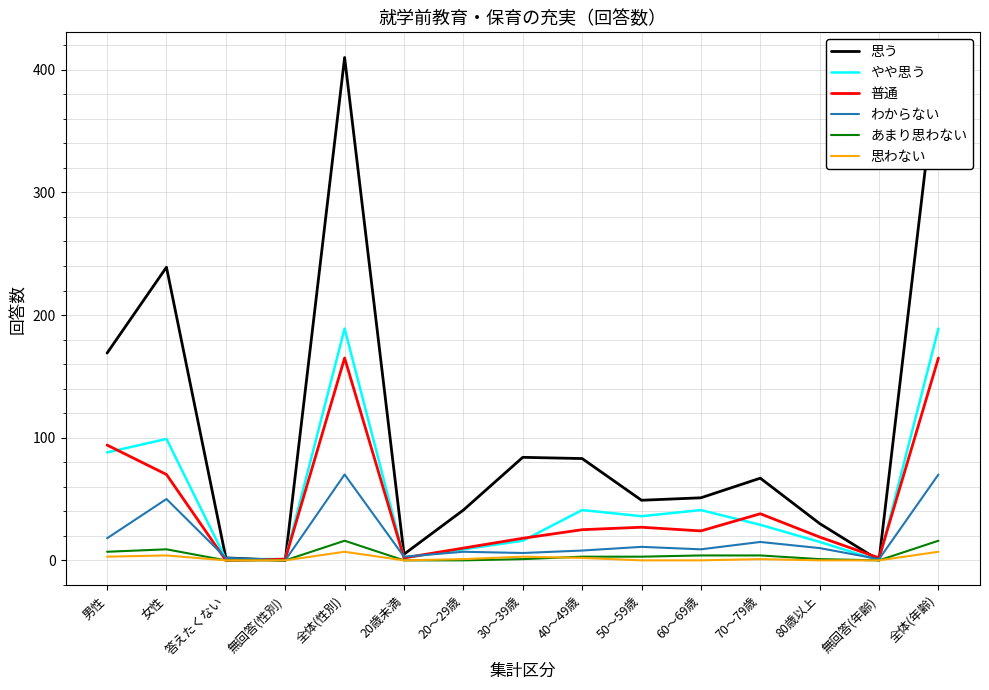

Is this an area chart (filled region under the line)?

No